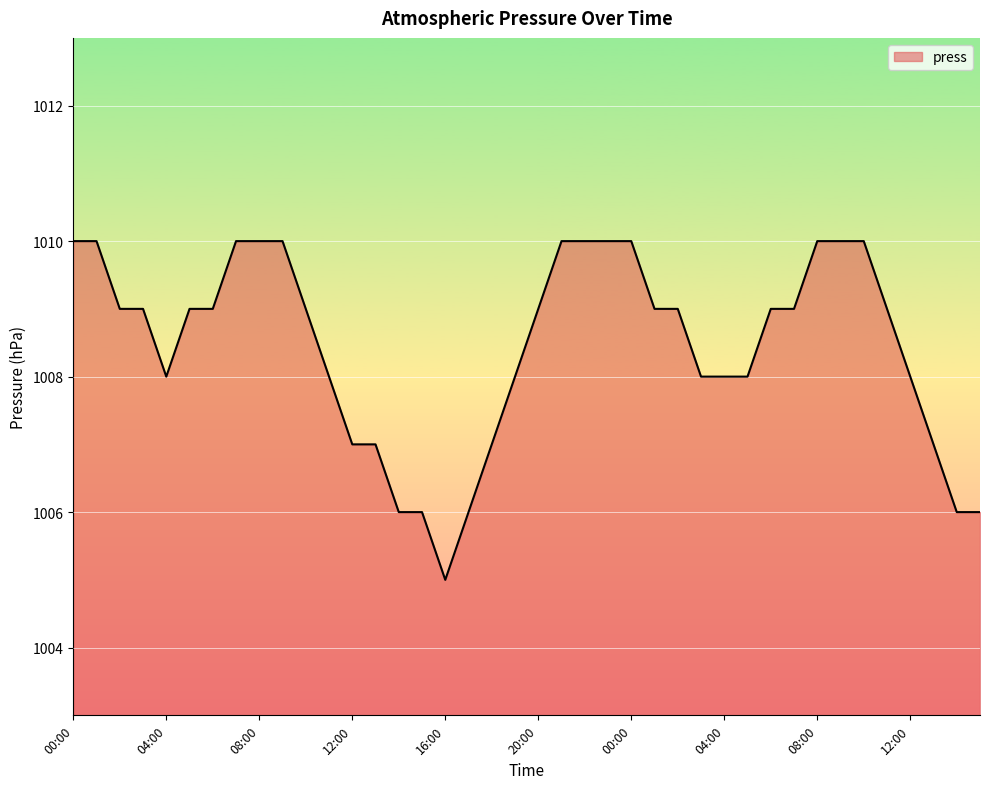

What is the difference between the second highest and minimum values?

5